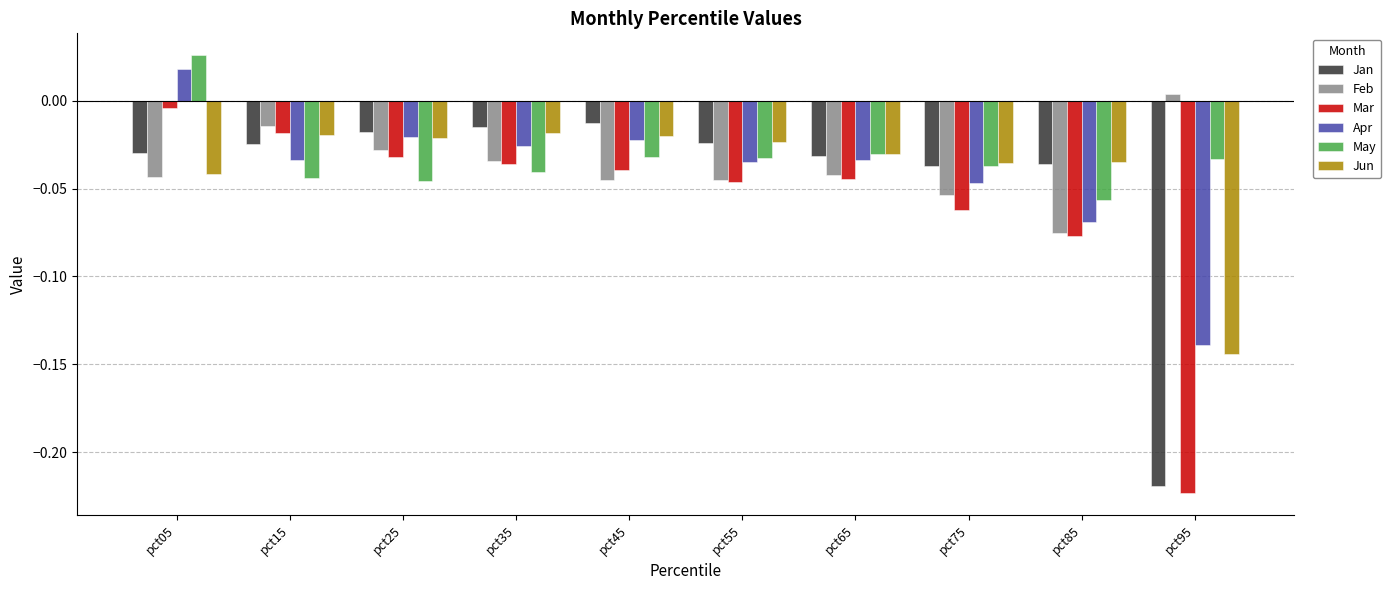

True or false: Jan has a value of -0.3 at pct95.

False